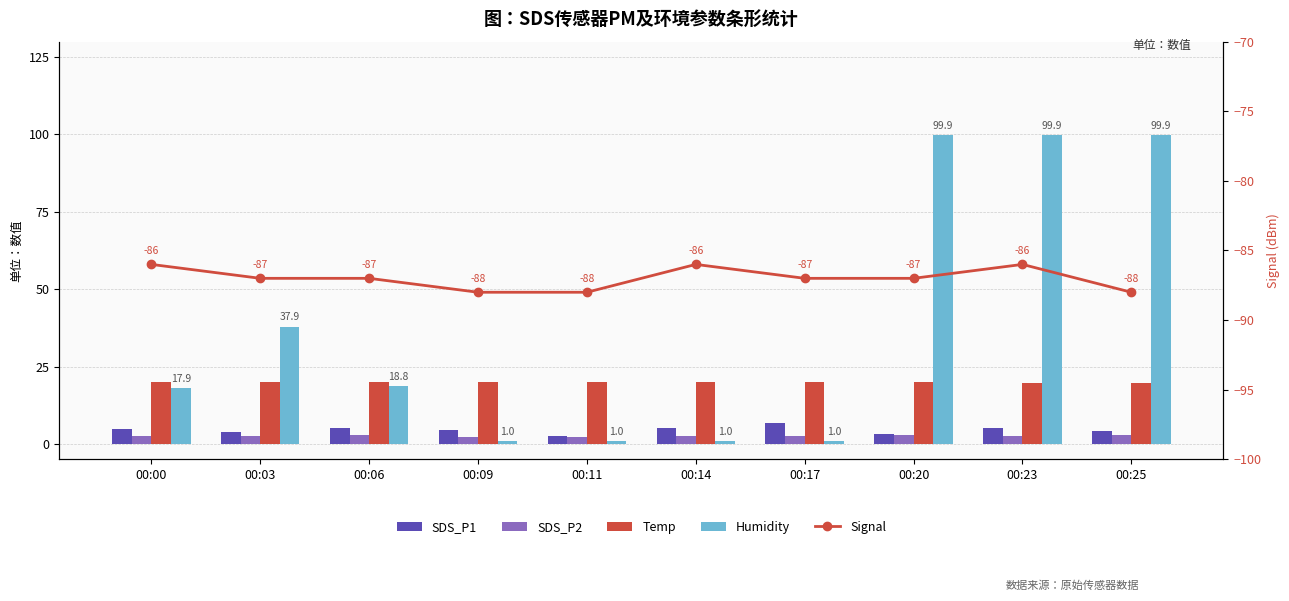

At which category is the sum across all series the highest?

00:23